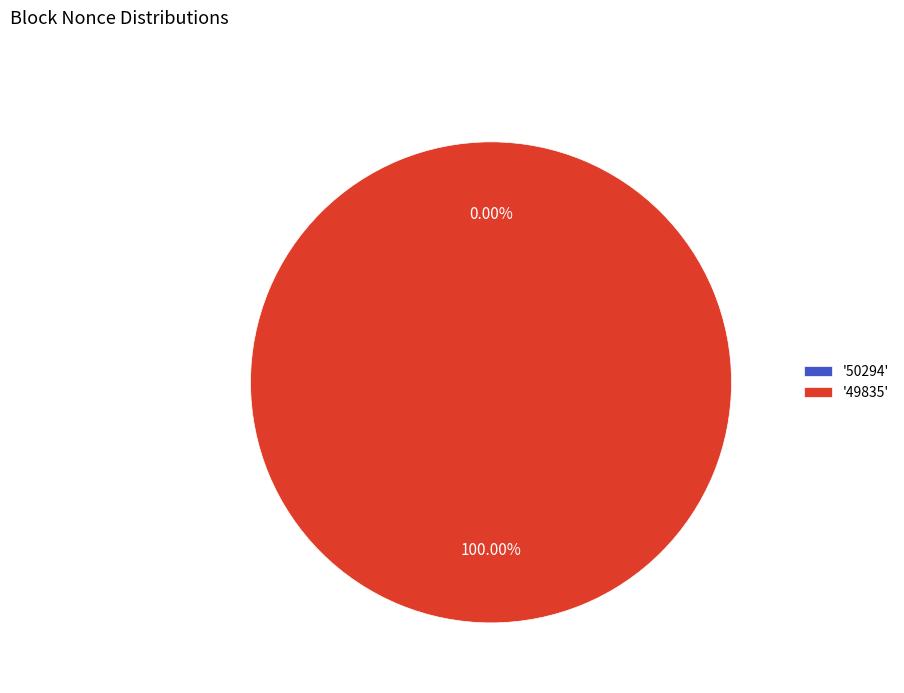

Is it true that 50294 is 0% of the pie?

True